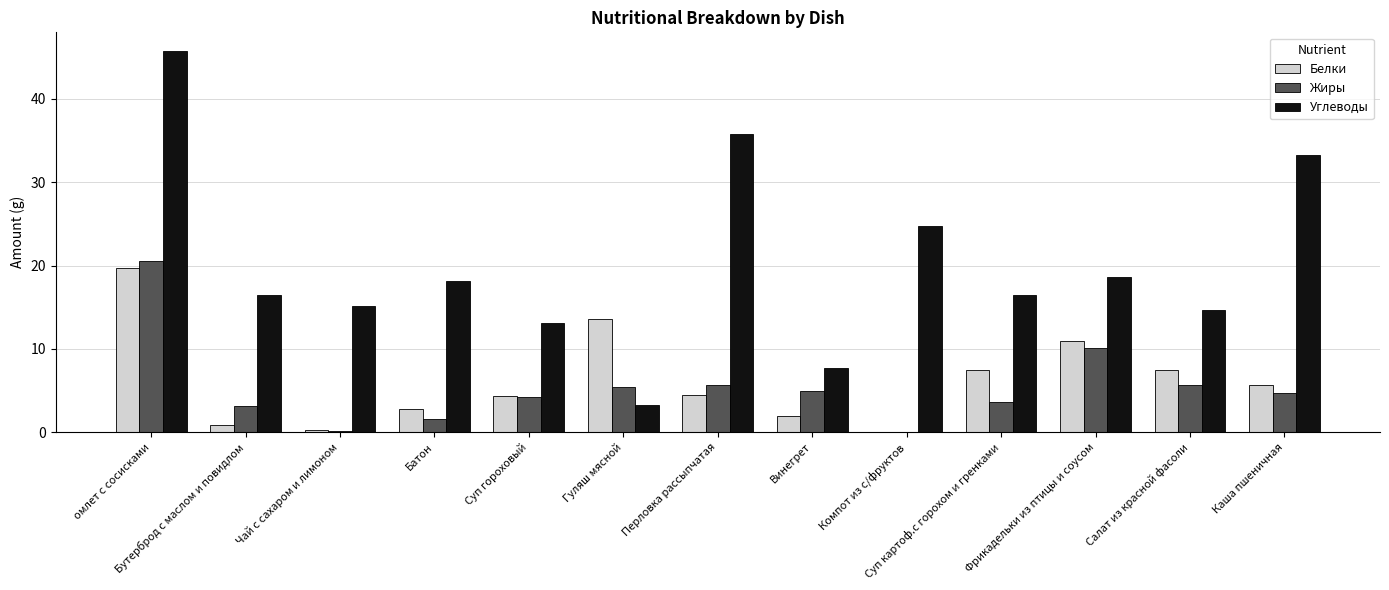

Which label corresponds to the largest value in the chart?

омлет с сосисками